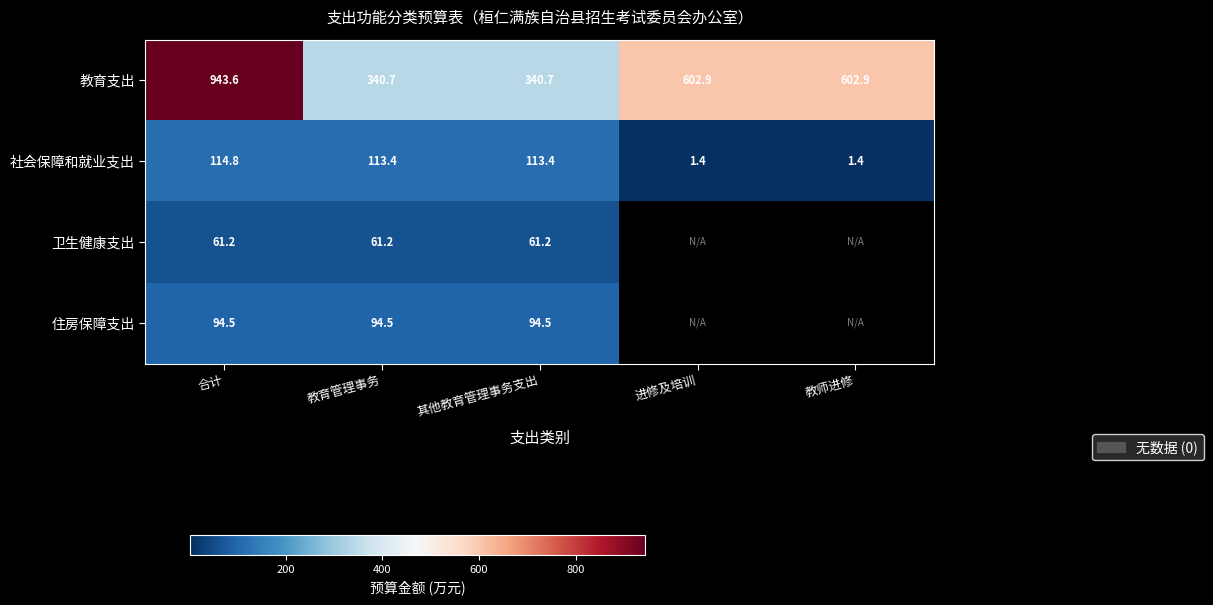

How many data points in 社会保障和就业支出 are less than 113?

2